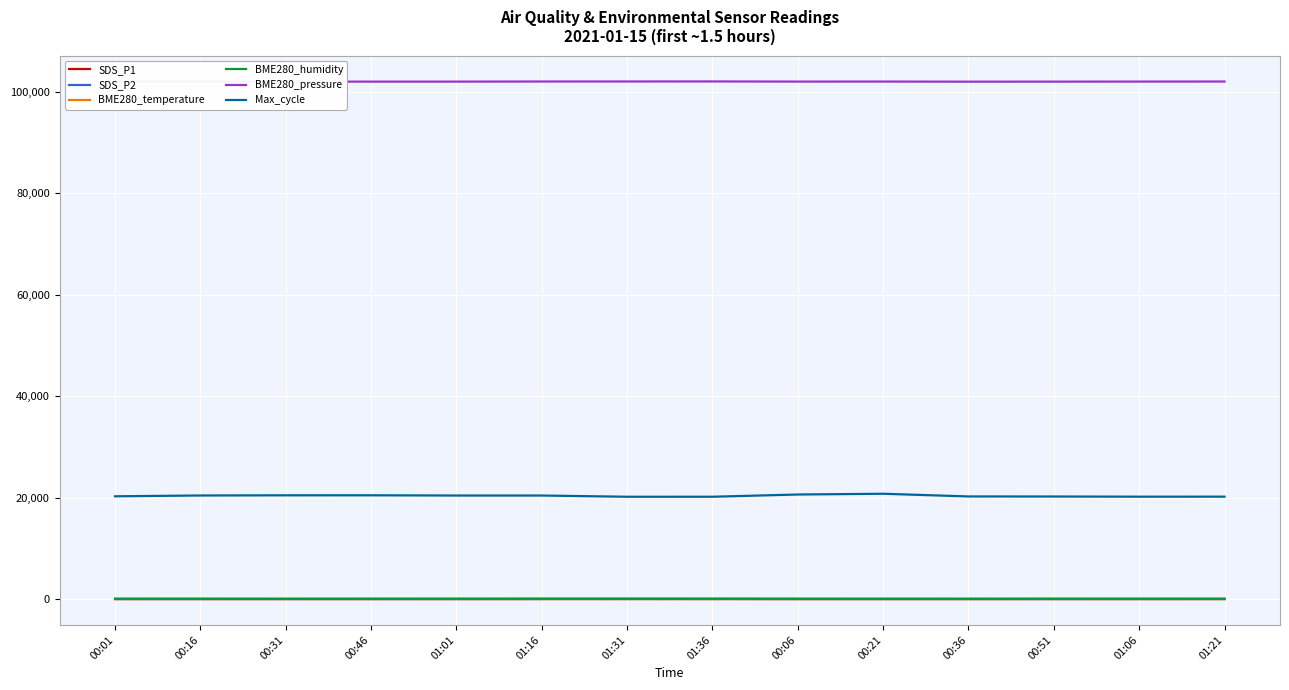

What position from the left is 01:01?

5